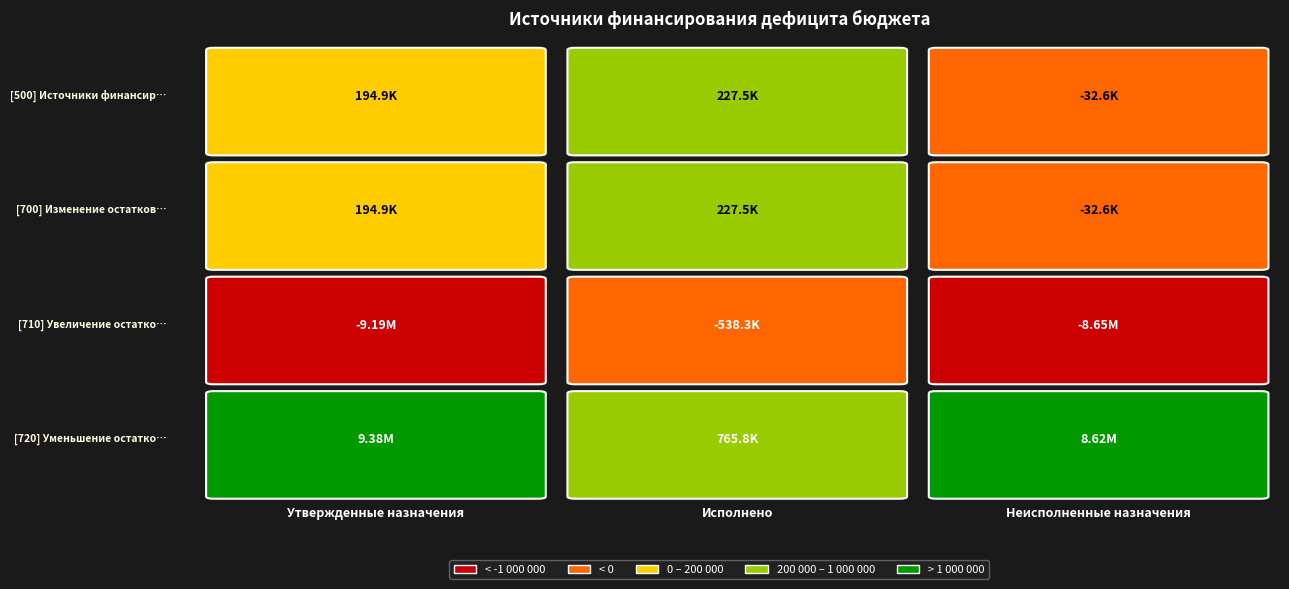

The value of Источники финансирования дефицита бюджета at Утвержденные назначения is 194863.0. True or false?

True